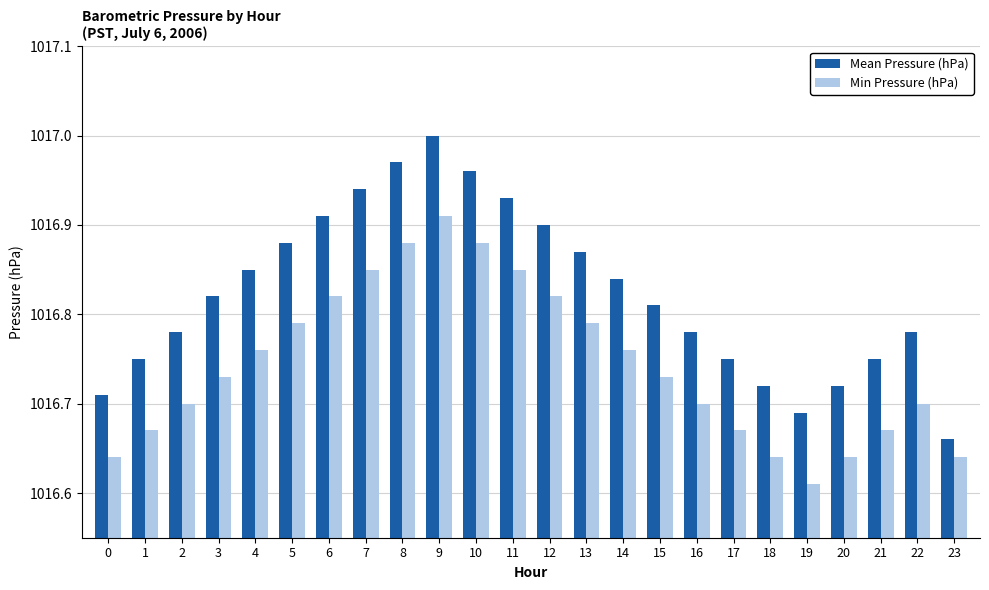

Count the number of categories in the chart.

24